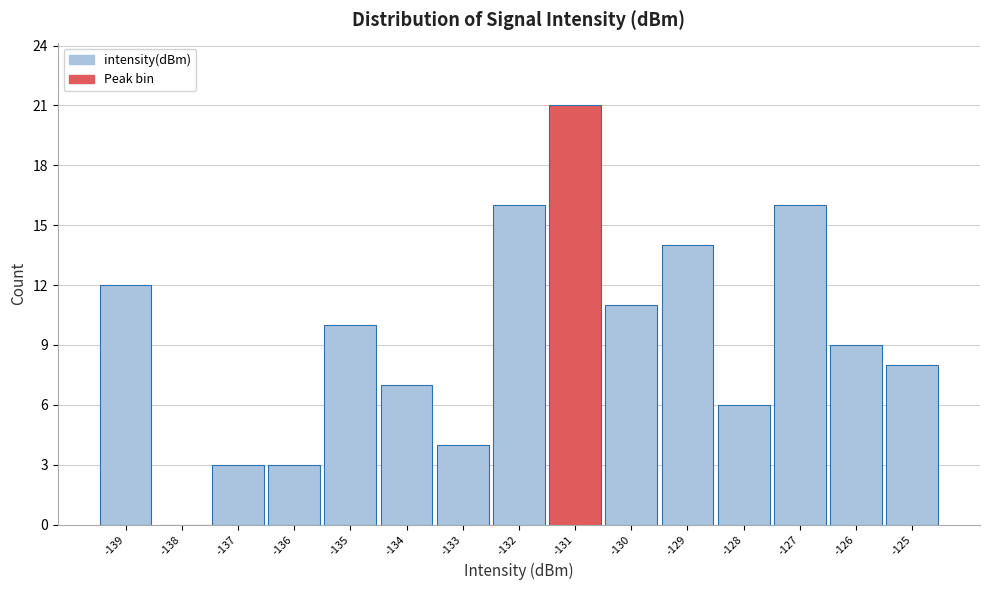

Reading left to right, extract all data points from this chart.

-139=12	-138=0	-137=3	-136=3	-135=10	-134=7	-133=4	-132=16	-131=21	-130=11	-129=14	-128=6	-127=16	-126=9	-125=8